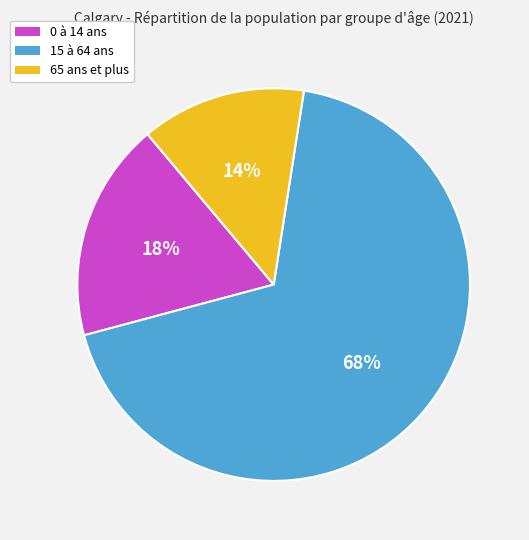

Which category has the smallest portion of the pie?

65 ans et plus